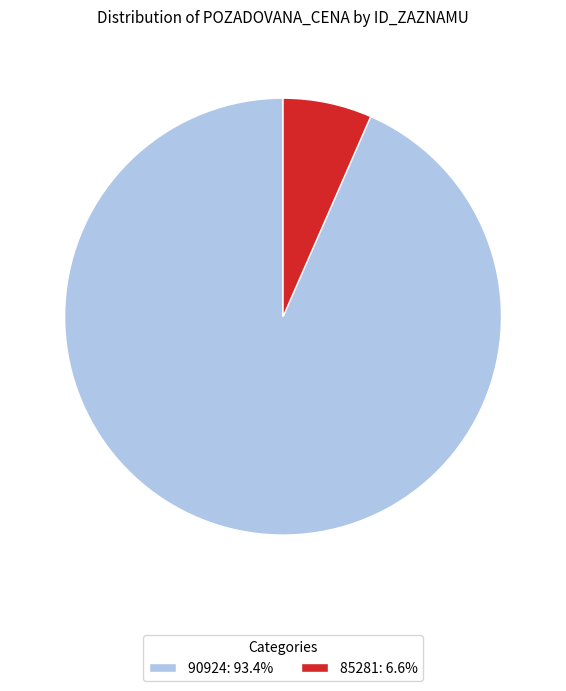

Does 85281 account for over 50% of the chart?

No